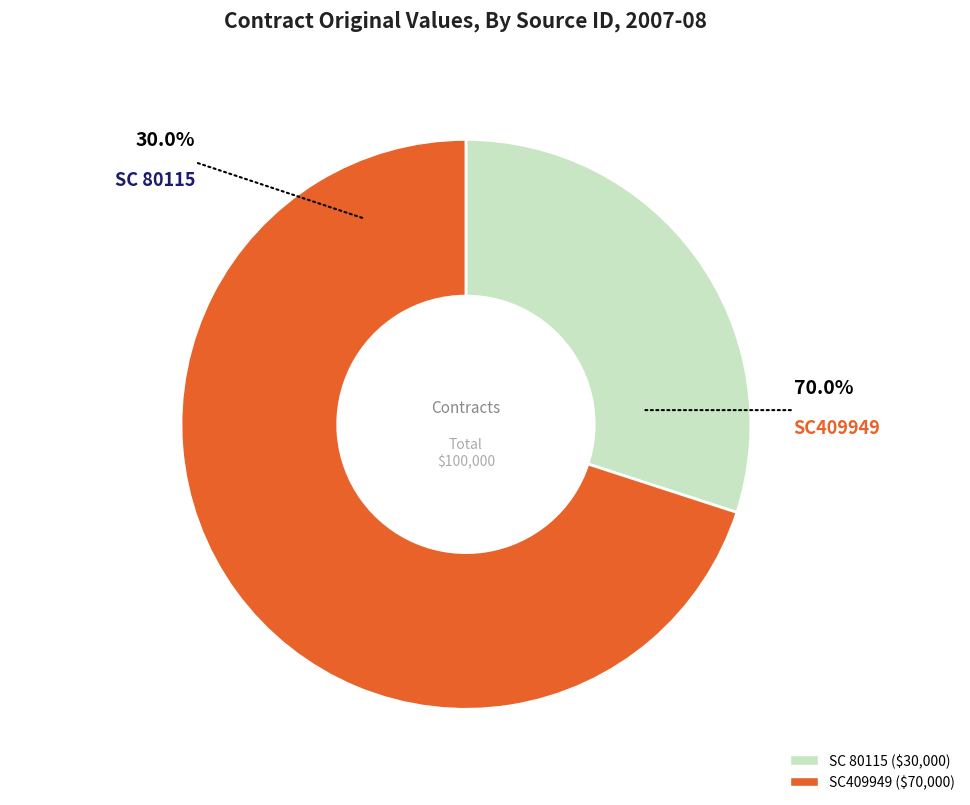

To the nearest percent, what portion does SC409949 represent?

70%